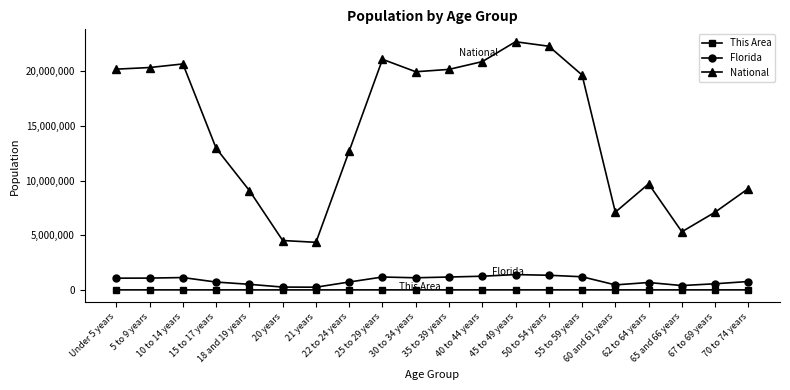

Read the This Area value at 22 to 24 years, to the nearest 10.

1230